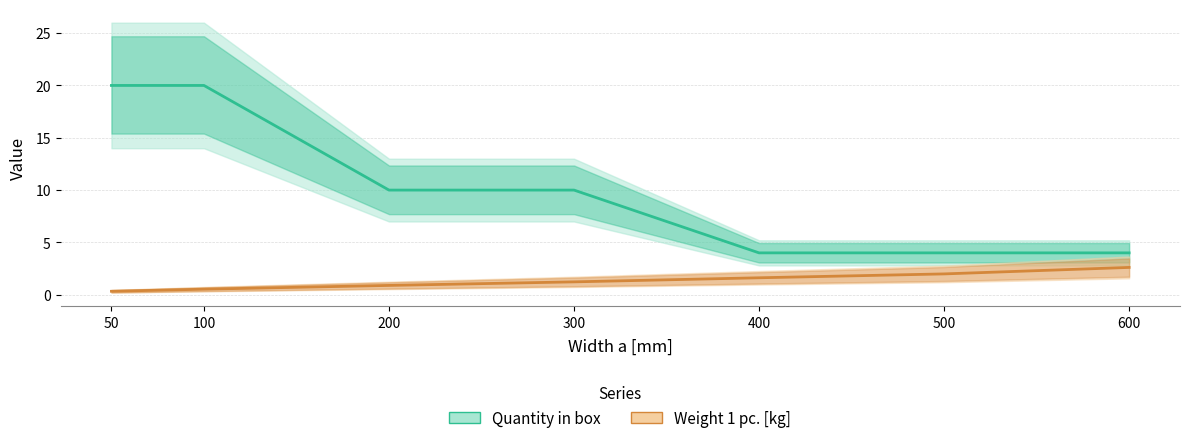

Which series changed the most between 50 and 500?

Quantity in box